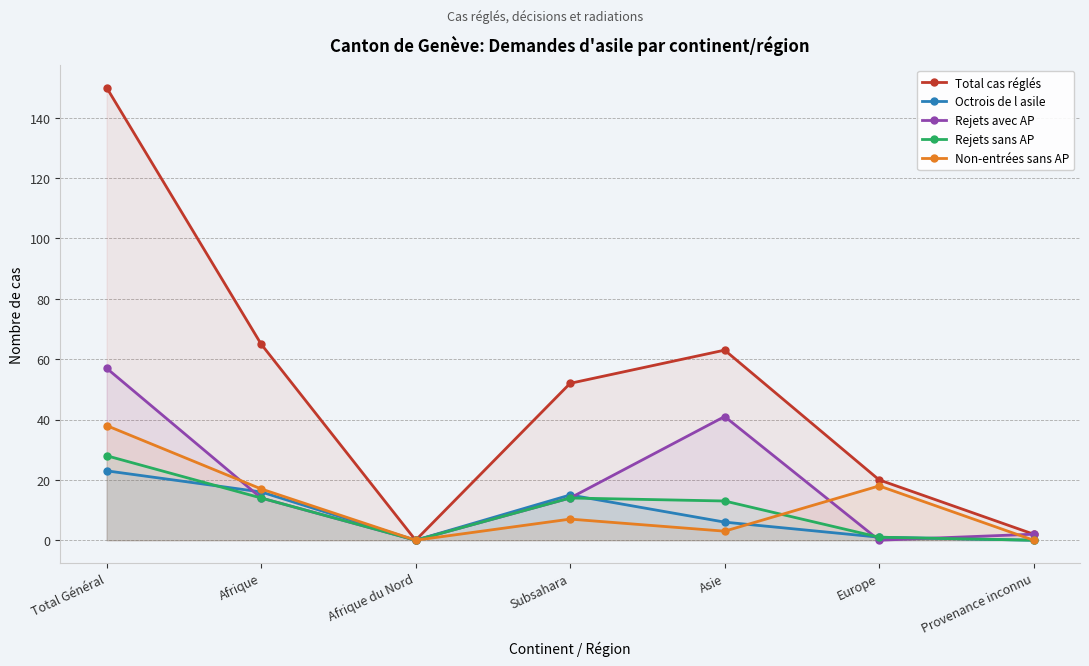

How many values in the Total cas réglés series exceed 52?

3